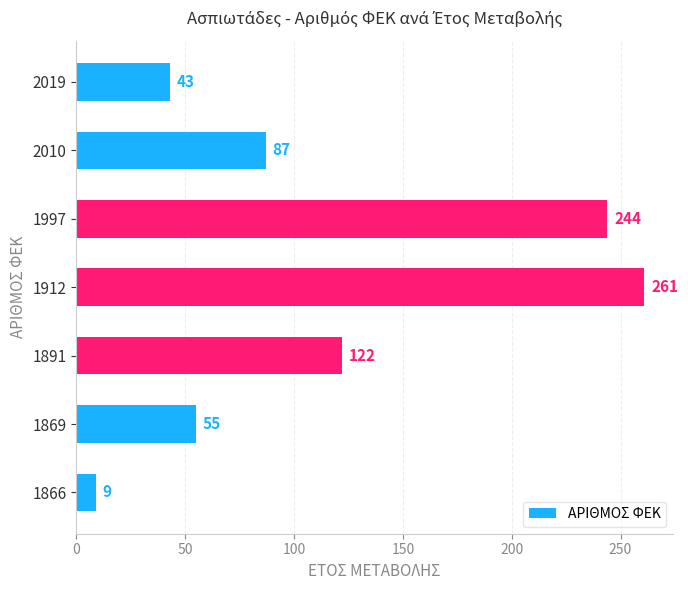

At which label is the value closest to 135?

1891